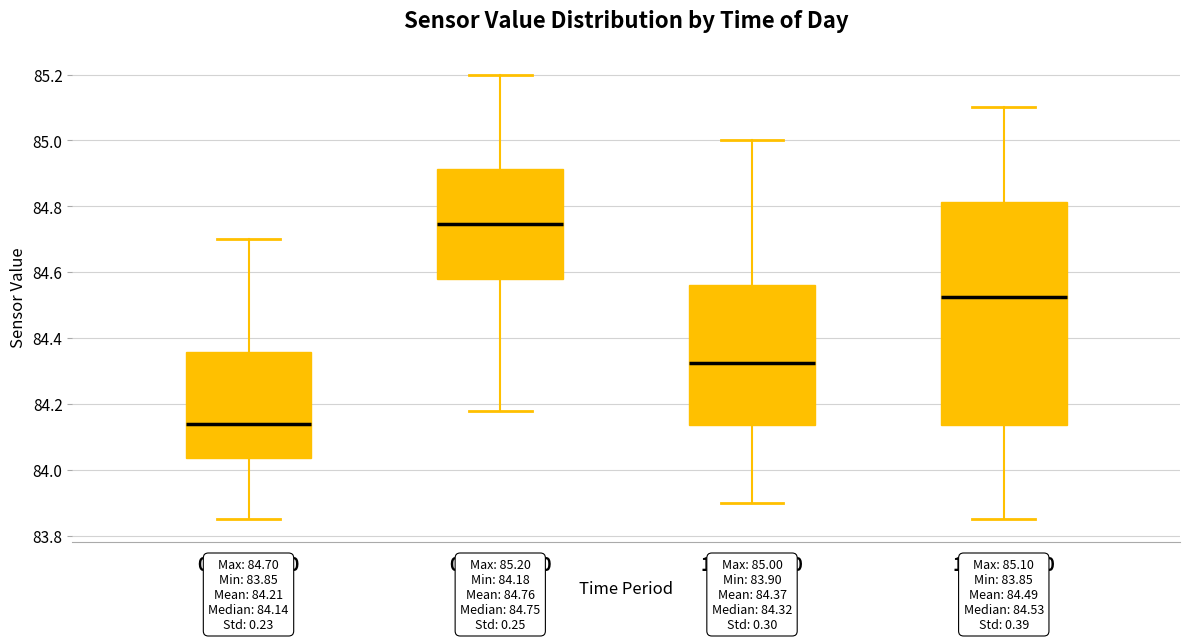

Which box's median line is the lowest?

00:00-06:00